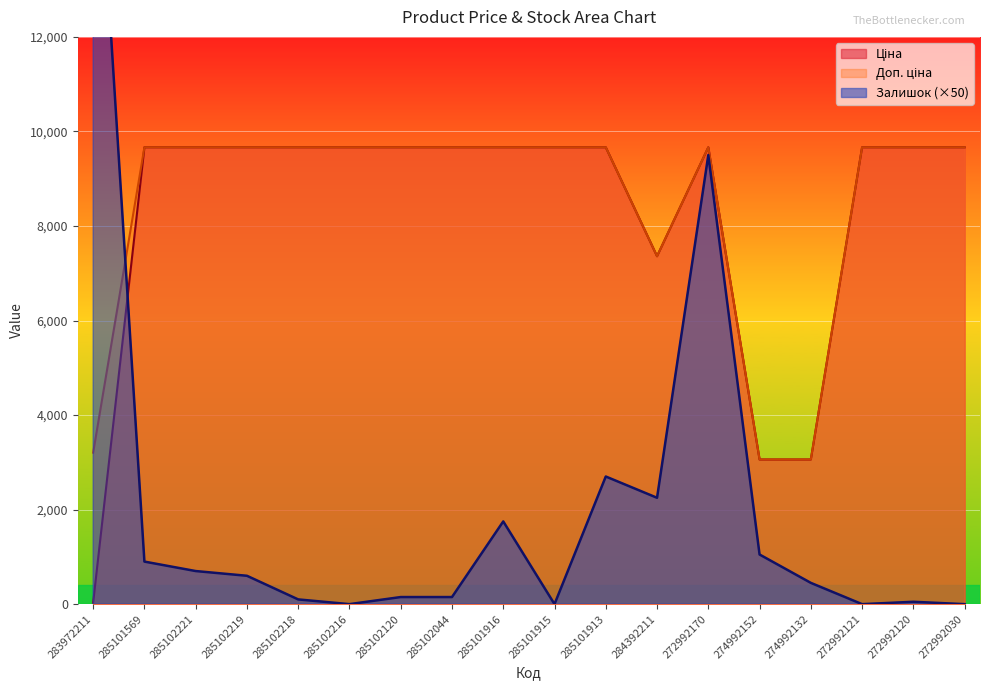

Between 285102221 and 285101916, which series saw the biggest shift?

Залишок